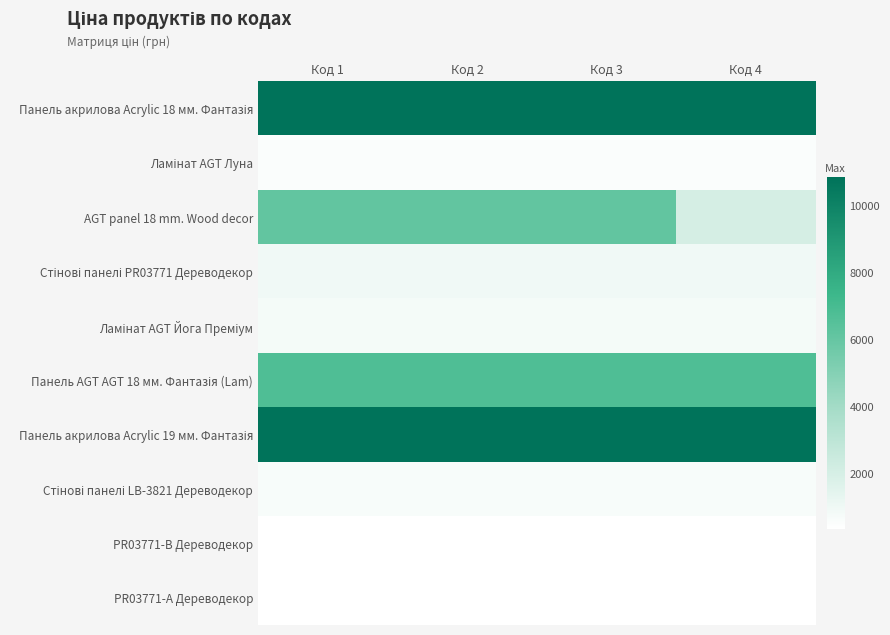

Which has a higher value, Код 2 or Код 4?

Код 2